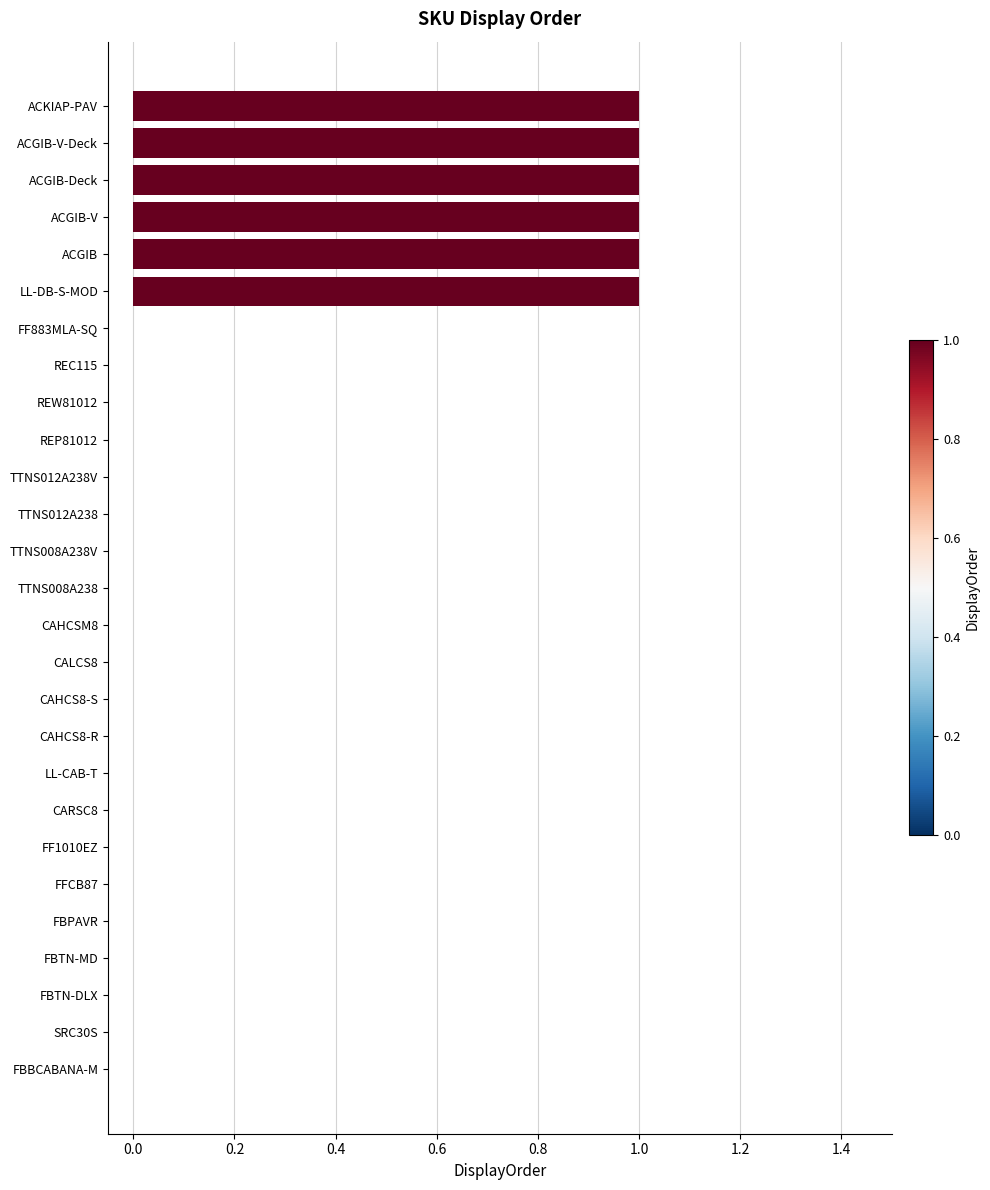

How many values are between 0 and 1?

27